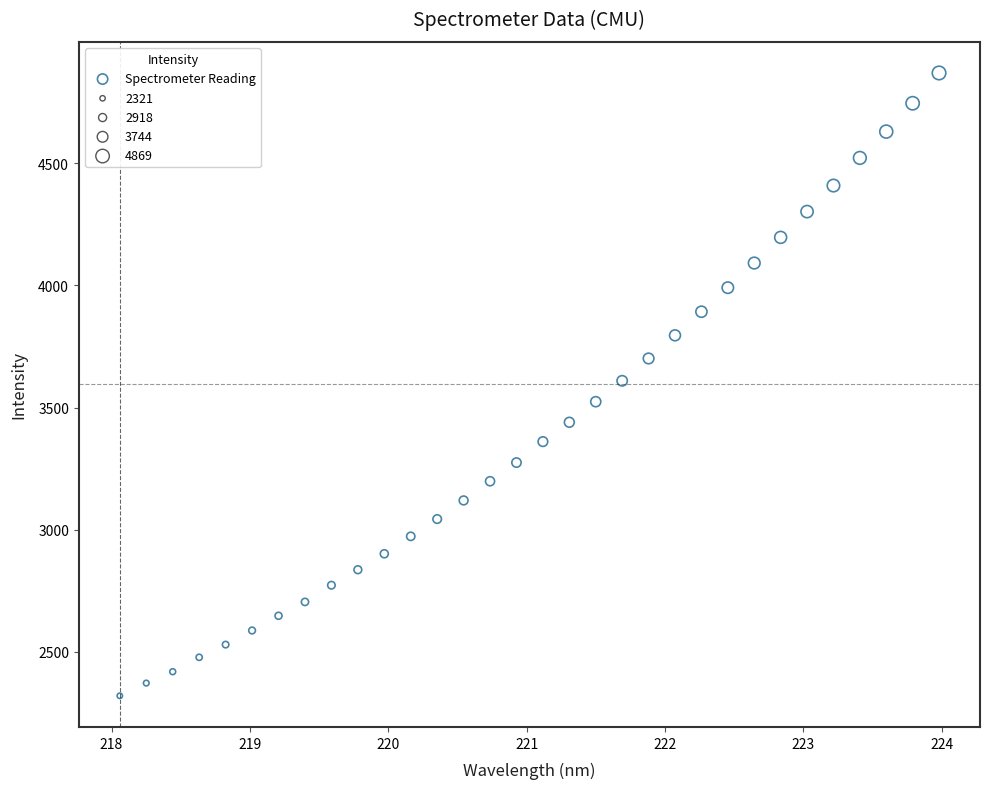

What is the range of Y values (max minus min)?

2548.0